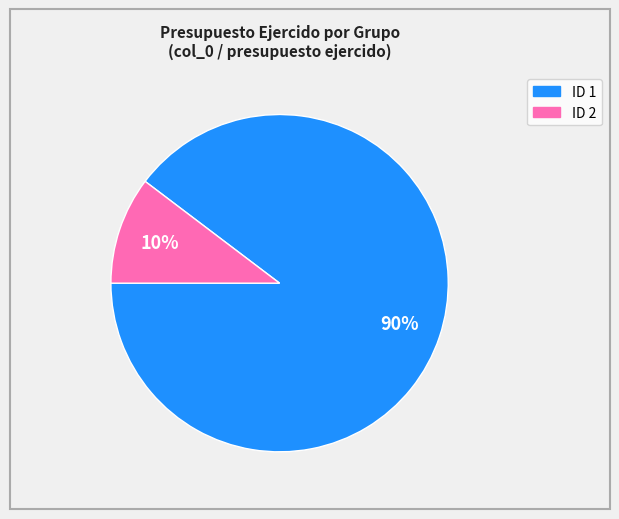

Is there any slice that represents more than half of the pie?

Yes